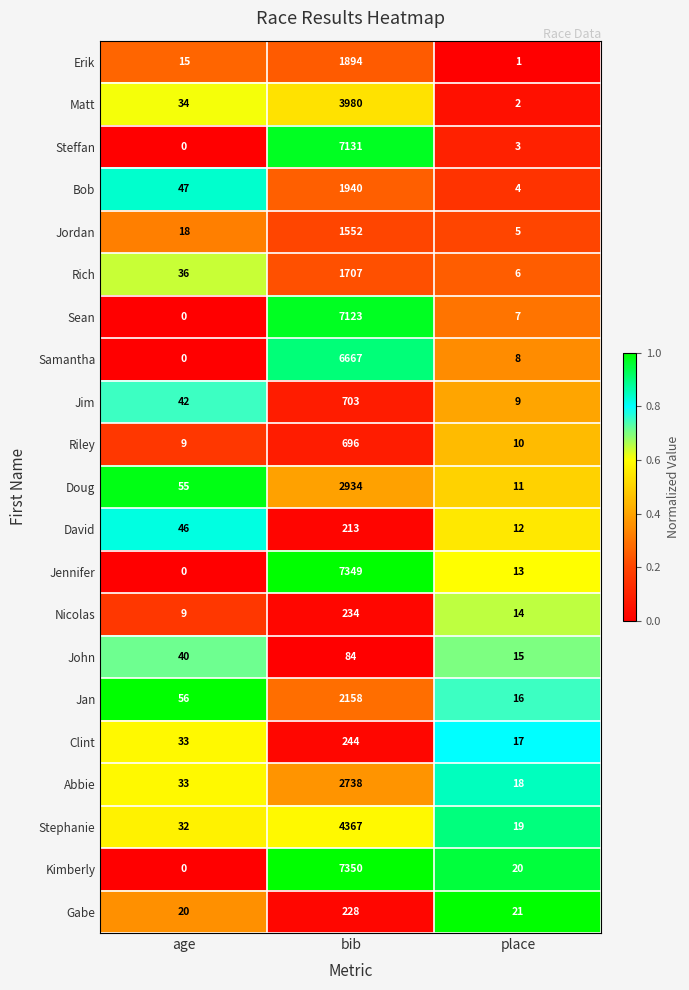

Which series has the largest range (max minus min)?

Kimberly